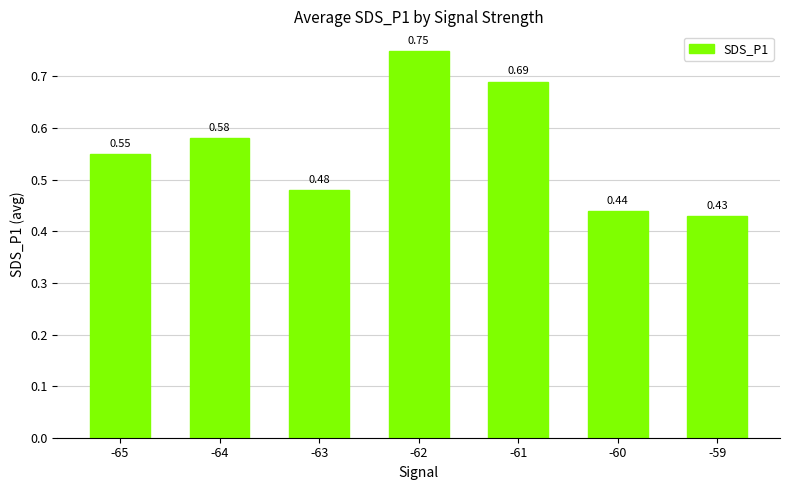

Which has a higher value, -59 or -60?

-60